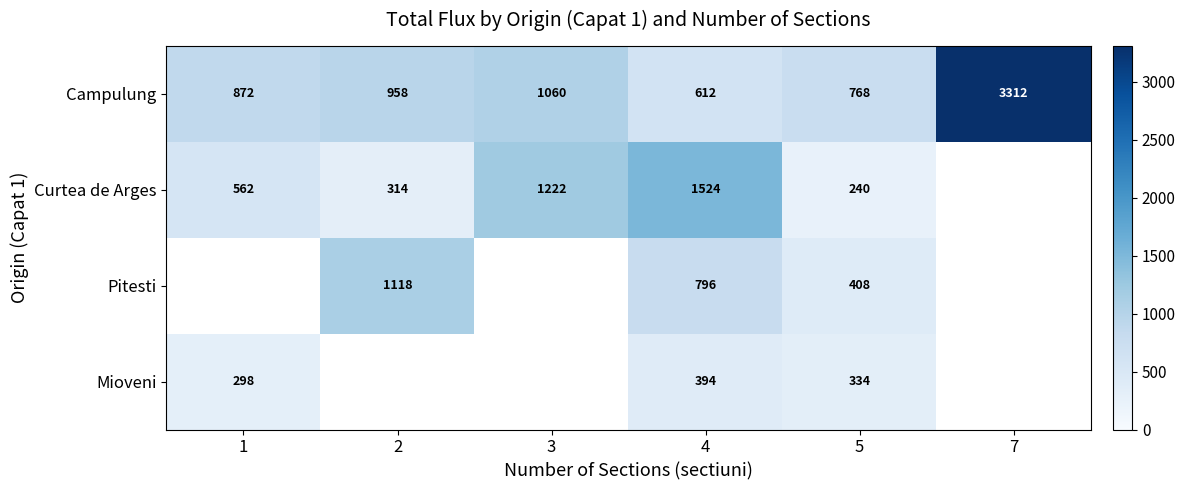

At which category is the sum across all series the highest?

4